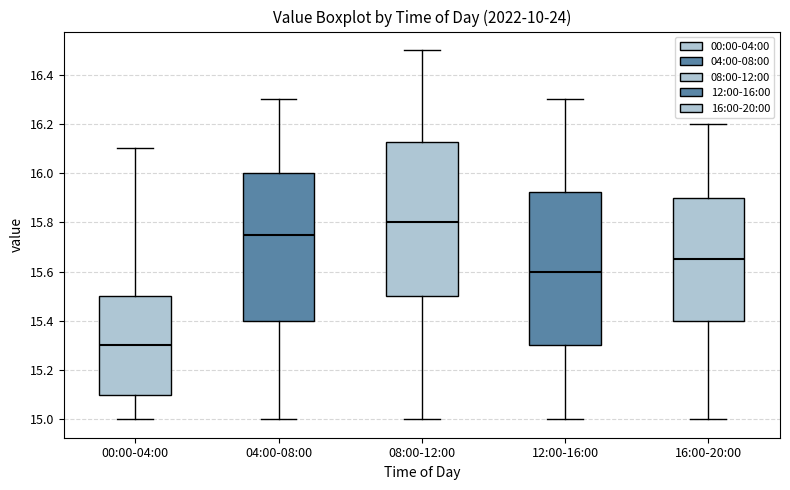

Reading left to right, read every box against the y-axis: the position of its median line, the range the box covers, and the ends of its whiskers. The values are not printed on the chart, so give them approximately, as read against the axis.

00:00-04:00: median 15.30, box 15.10 to 15.50, whiskers 15.00 to 16.10
04:00-08:00: median 15.76, box 15.40 to 16.00, whiskers 15.00 to 16.30
08:00-12:00: median 15.80, box 15.50 to 16.12, whiskers 15.00 to 16.50
12:00-16:00: median 15.60, box 15.30 to 15.92, whiskers 15.00 to 16.30
16:00-20:00: median 15.66, box 15.40 to 15.90, whiskers 15.00 to 16.20